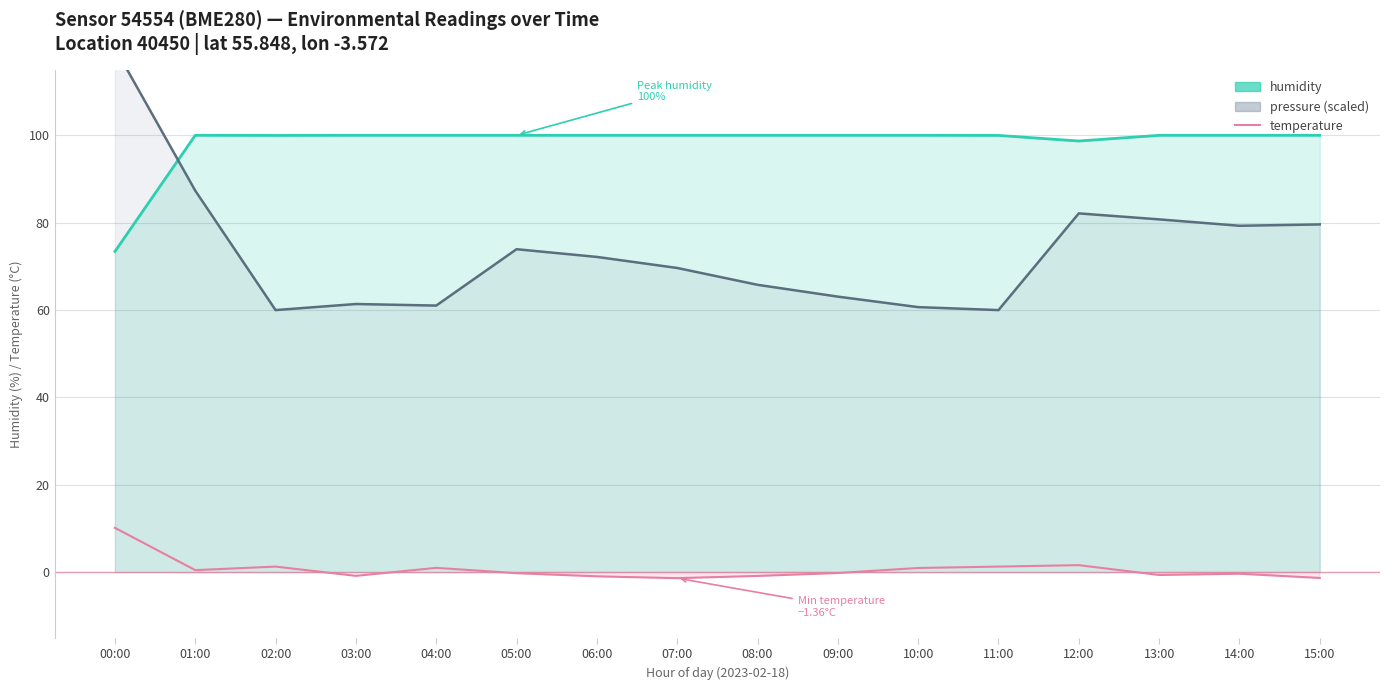

True or false: the data has more than 0 interior local peaks.

True